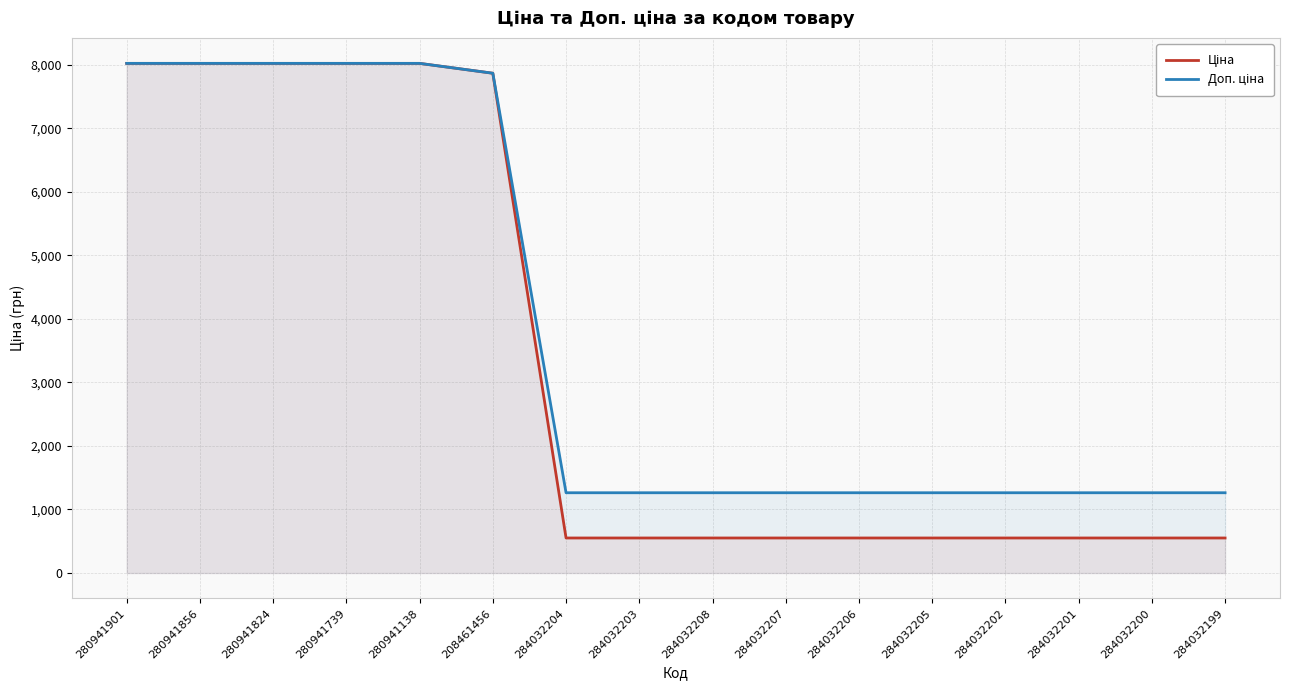

The value of Доп. ціна at 280941901 is 13875.3. True or false?

False